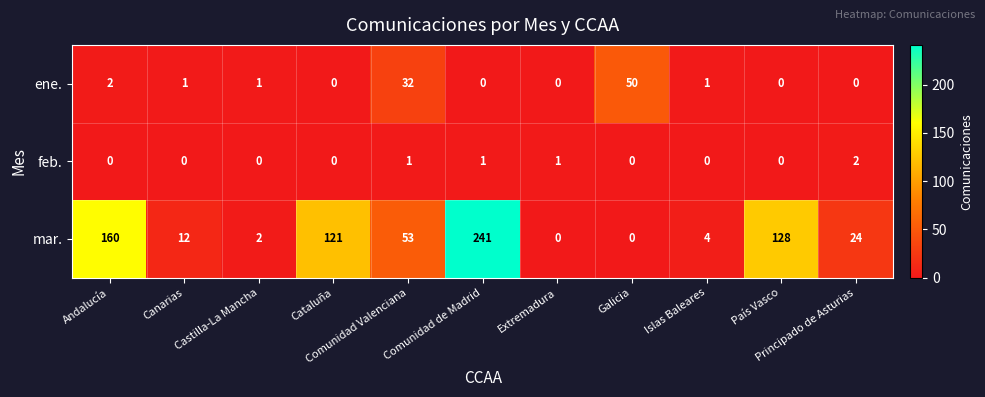

Which series has the widest spread of values?

mar.